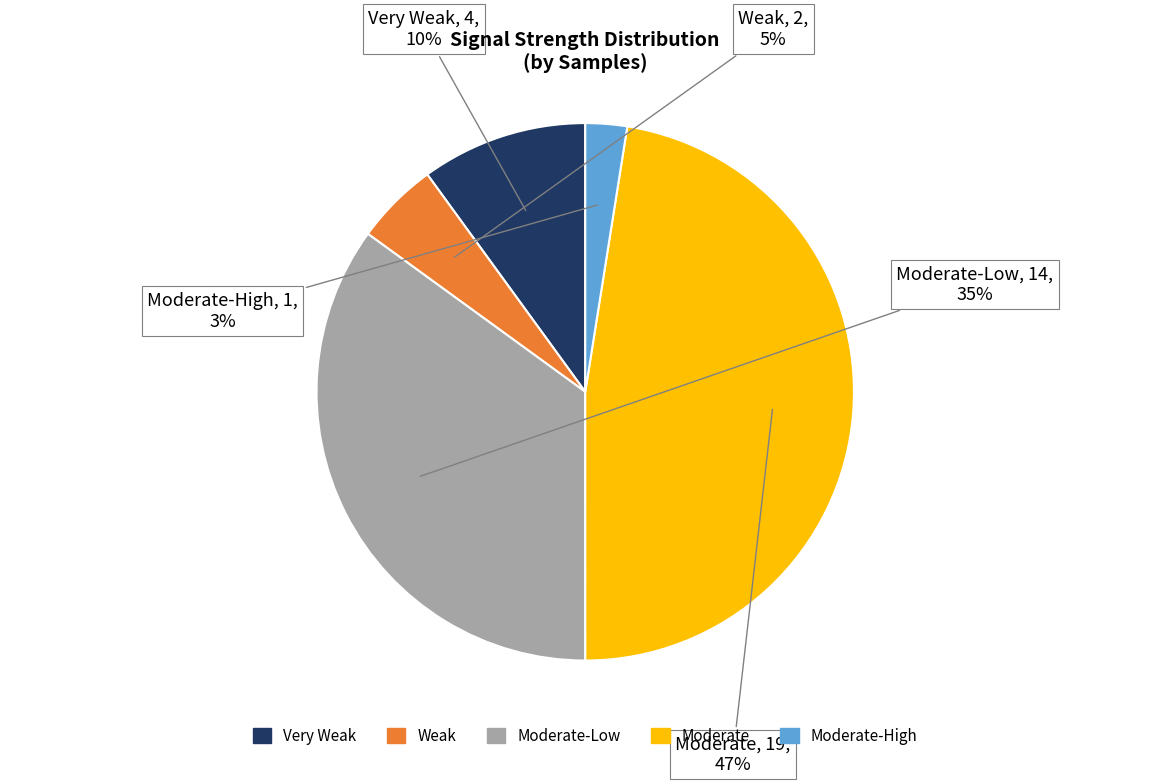

To the nearest percent, what is the average slice percentage?

20%